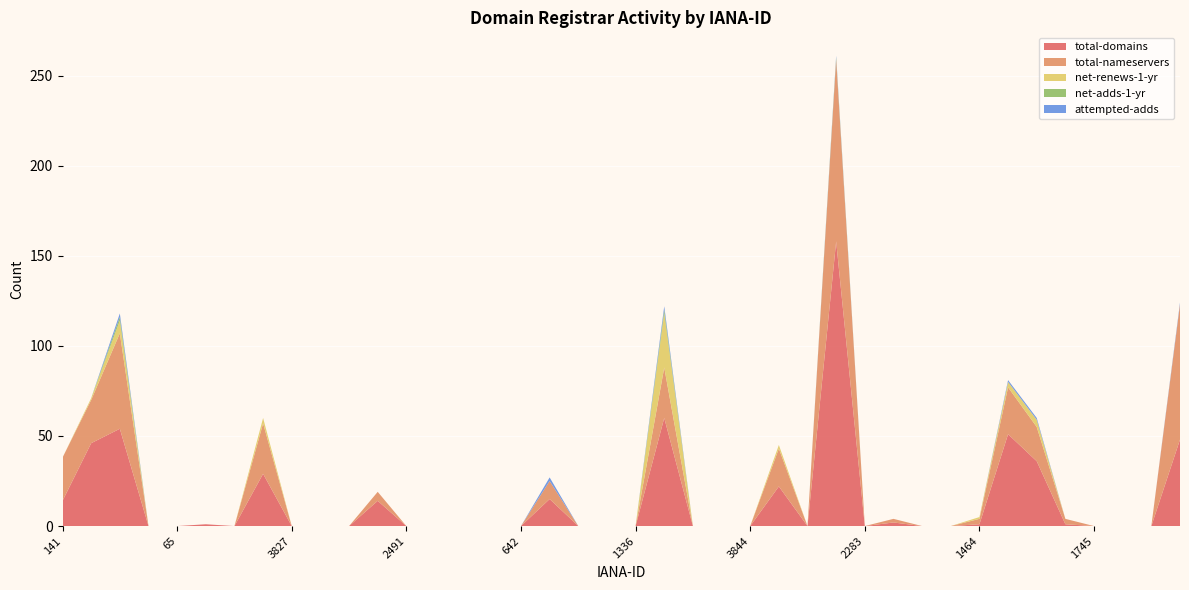

Reading left to right, list all the values displayed in this chart.

total-domains: 141=14	895=46	48=54	3846=0	65=0	9997=1	637=0	106=29	3827=0	2496=0	2285=0	1531=14	2491=0	670=0	9995=0	1725=0	642=0	1001=15	111=0	1434=0	1336=0	638=60	1132=0	976=0	3844=0	1443=22	1110=0	299=158	2283=0	675=2	2477=0	1337=0	1464=1	1011=51	1519=36	1860=1	1745=0	13=0	1739=0	2=48
total-nameservers: 141=24	895=24	48=53	3846=0	65=0	9997=0	637=0	106=28	3827=0	2496=0	2285=0	1531=5	2491=0	670=0	9995=0	1725=0	642=0	1001=10	111=0	1434=0	1336=0	638=28	1132=0	976=0	3844=0	1443=21	1110=0	299=101	2283=0	675=2	2477=0	1337=0	1464=3	1011=26	1519=19	1860=3	1745=0	13=0	1739=0	2=75
net-renews-1-yr: 141=0	895=1	48=7	3846=0	65=0	9997=0	637=0	106=3	3827=0	2496=0	2285=0	1531=0	2491=0	670=0	9995=0	1725=0	642=0	1001=0	111=0	1434=0	1336=0	638=30	1132=0	976=0	3844=0	1443=2	1110=0	299=0	2283=0	675=0	2477=0	1337=0	1464=1	1011=3	1519=4	1860=0	1745=0	13=0	1739=0	2=0
net-adds-1-yr: 141=0	895=0	48=2	3846=0	65=0	9997=0	637=0	106=0	3827=0	2496=0	2285=0	1531=0	2491=0	670=0	9995=0	1725=0	642=0	1001=0	111=0	1434=0	1336=0	638=2	1132=0	976=0	3844=0	1443=0	1110=0	299=1	2283=0	675=0	2477=0	1337=0	1464=0	1011=0	1519=0	1860=0	1745=0	13=0	1739=0	2=0
attempted-adds: 141=0	895=0	48=2	3846=0	65=0	9997=0	637=0	106=0	3827=0	2496=0	2285=0	1531=0	2491=0	670=0	9995=0	1725=0	642=0	1001=2	111=0	1434=0	1336=0	638=2	1132=0	976=0	3844=0	1443=0	1110=0	299=1	2283=0	675=0	2477=0	1337=0	1464=0	1011=1	1519=1	1860=0	1745=0	13=0	1739=0	2=1